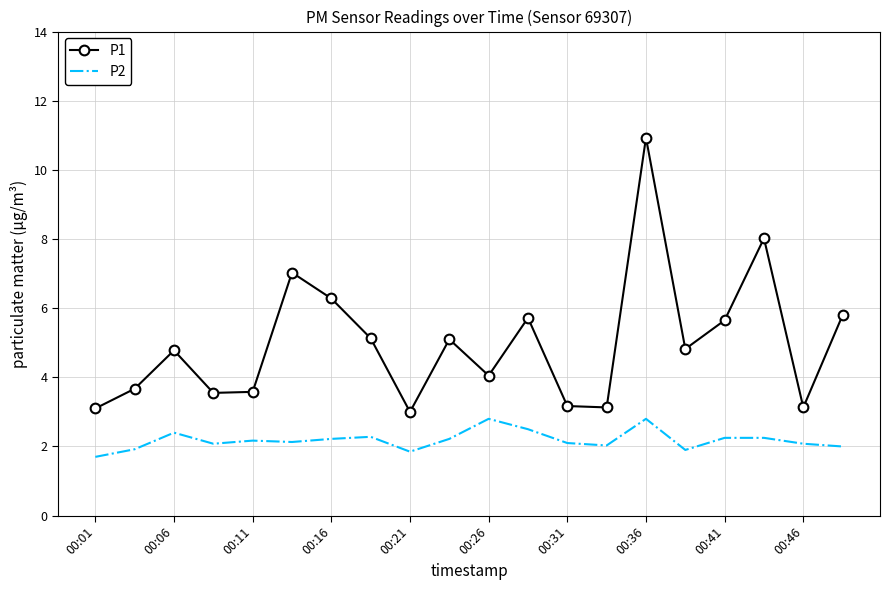

What is the highest value of the P2 series?

2.8